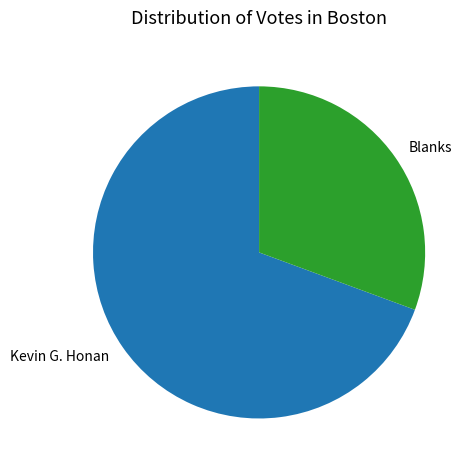

Which slice is the largest?

Kevin G. Honan